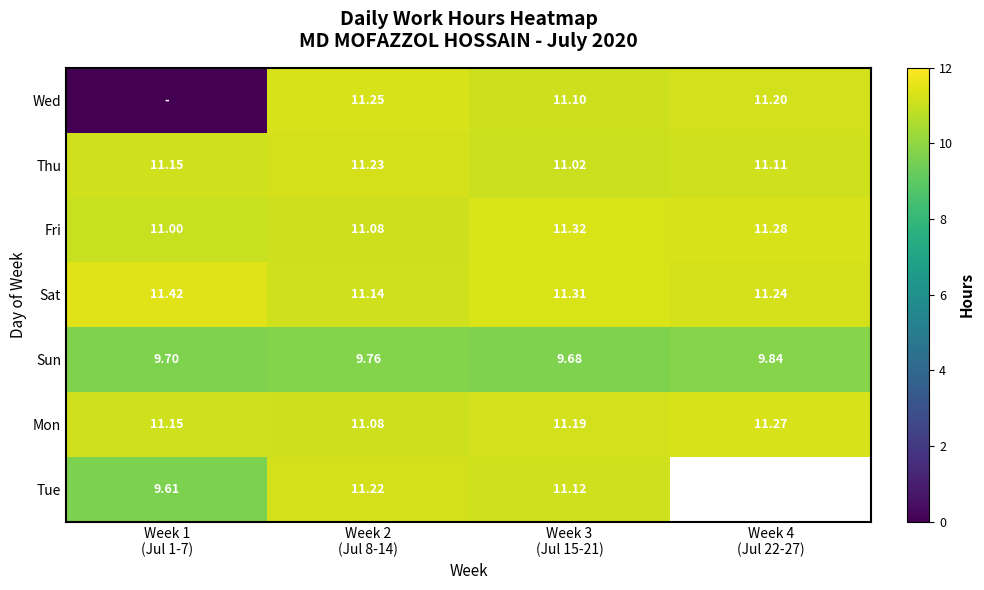

What is the maximum value for Fri?

11.3